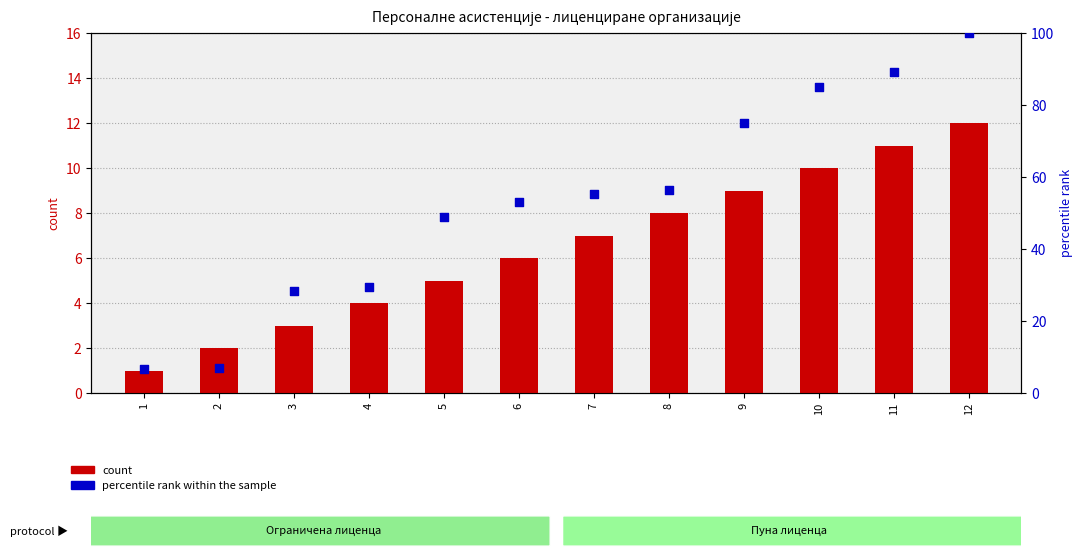

Which series has the largest Y range (max minus min)?

percentile rank within the sample